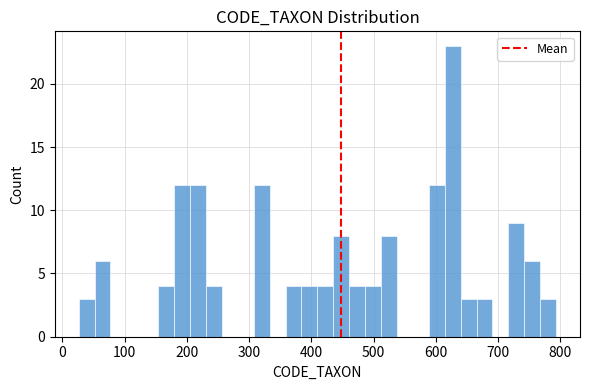

Around what value on the x-axis is the tallest bar? Give the approximate position of its centre, as read against the axis.

630